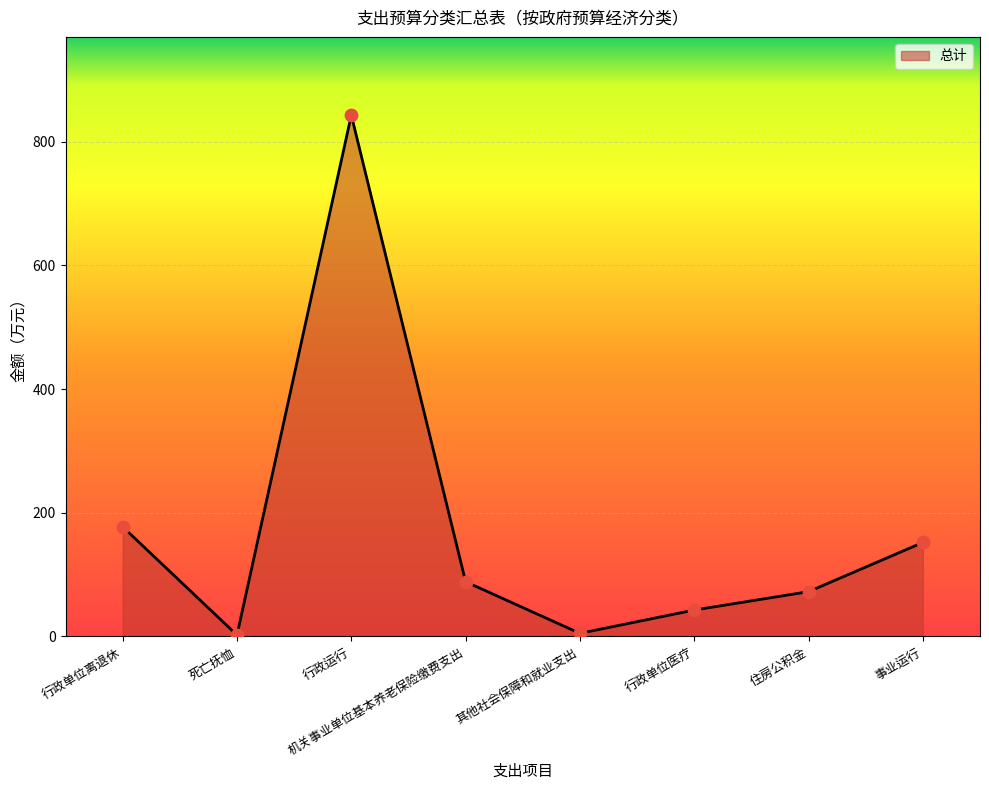

What is the ratio of the value at 住房公积金 to the value at 机关事业单位基本养老保险缴费支出?

0.8